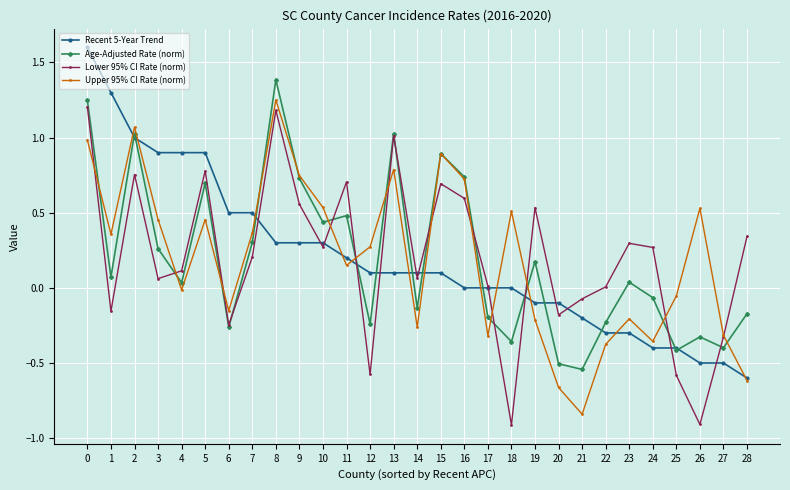

True or false: Age-Adjusted Rate (norm) has more than 0 points higher than both neighbors.

True